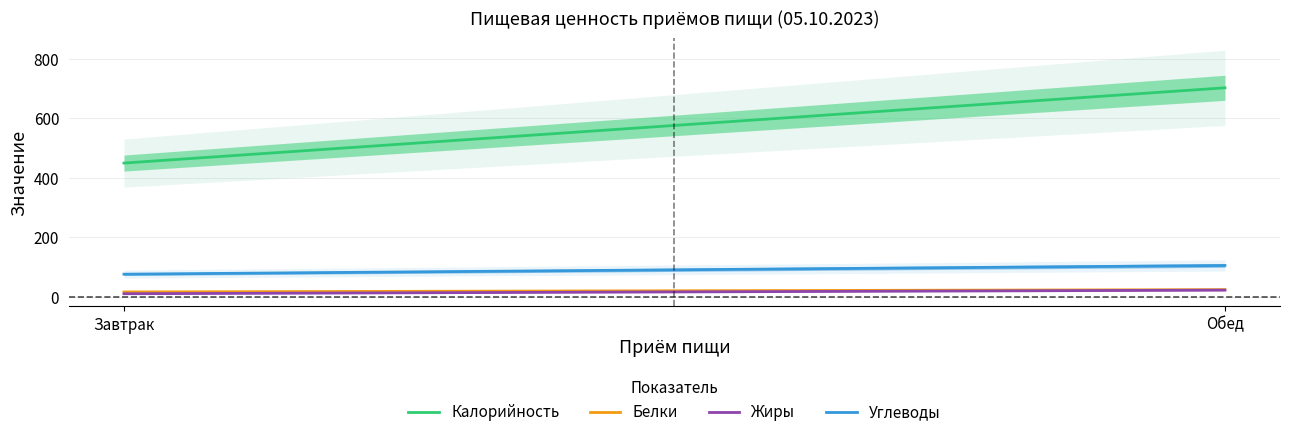

Which series has the largest total across all categories?

Калорийность